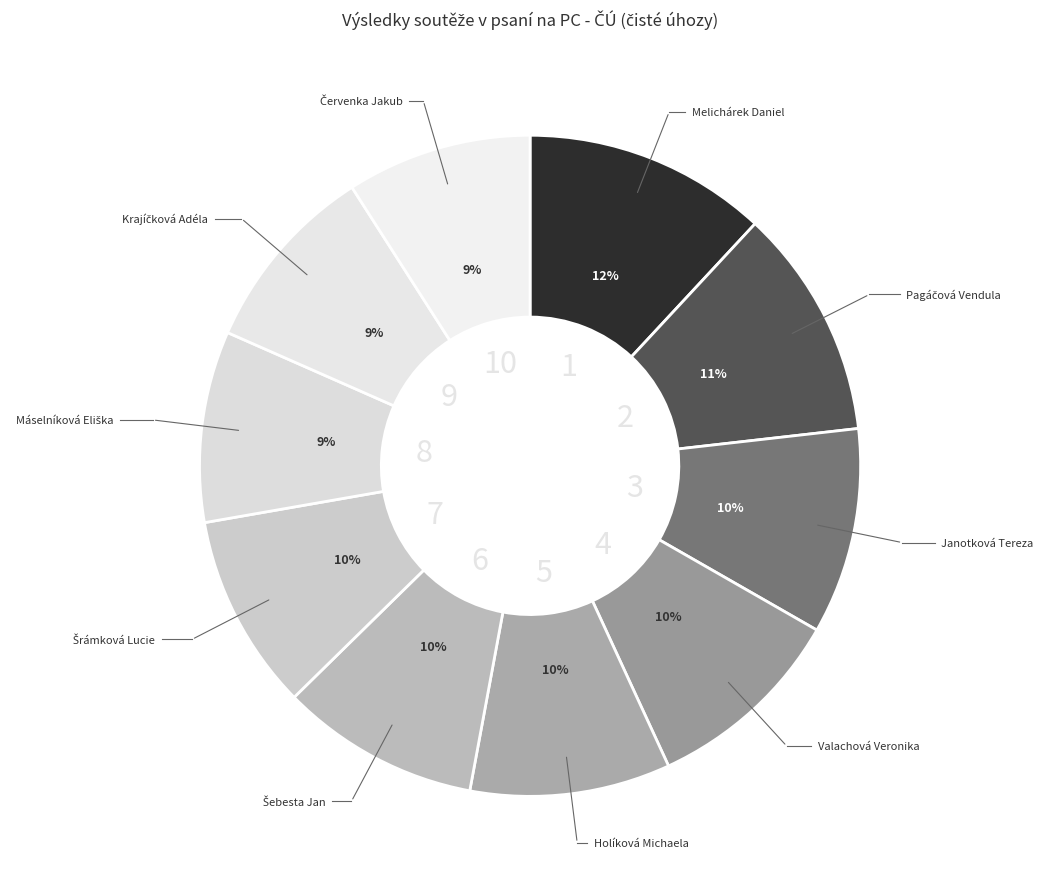

To the nearest percent, what is the average slice percentage?

10%